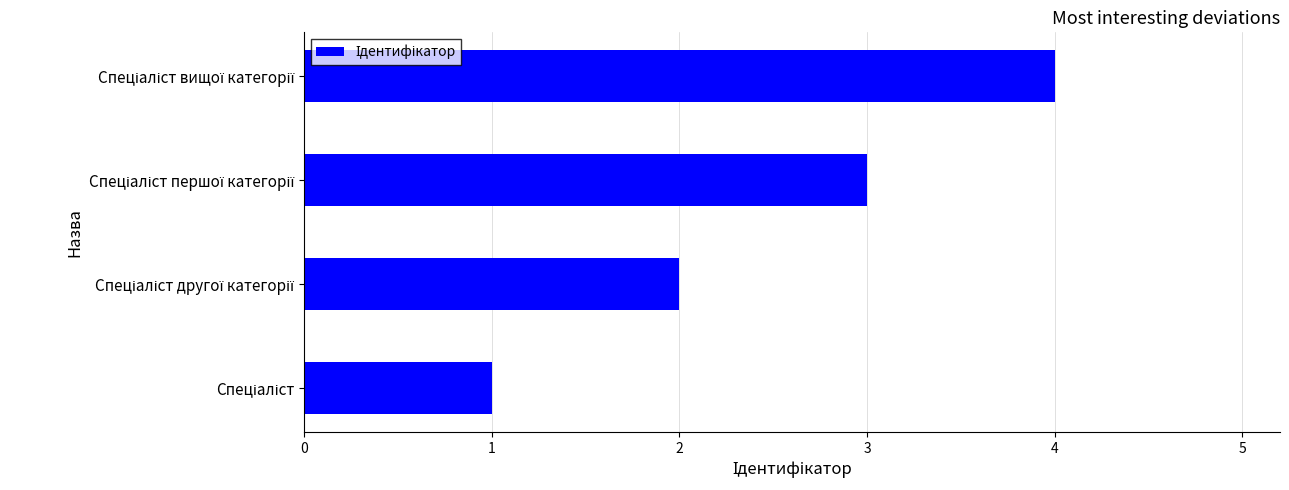

Does the chart contain any negative values?

No